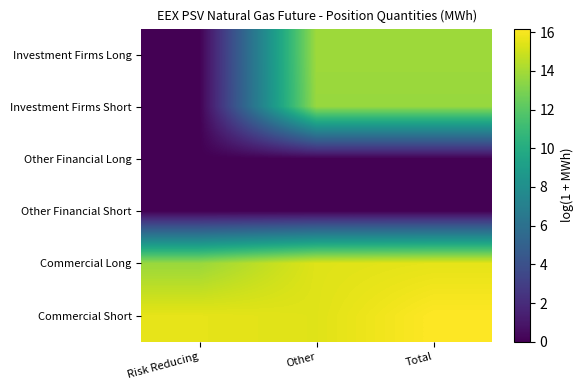

Between Risk Reducing and Total, which is larger?

Total